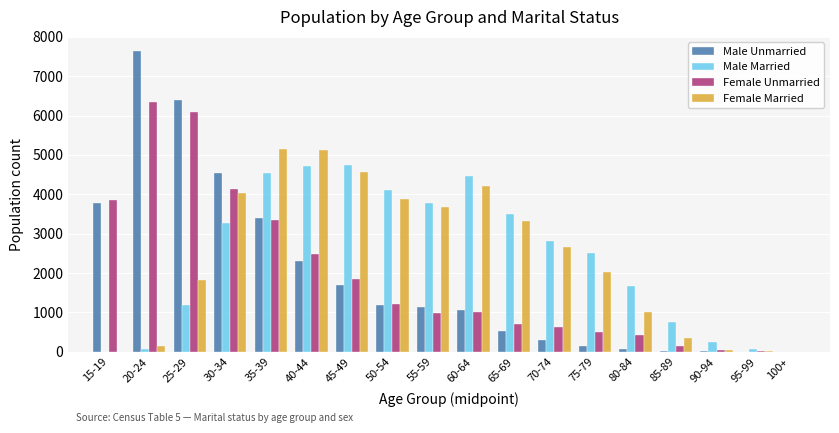

Which category has the highest value in the Male Unmarried series?

20-24